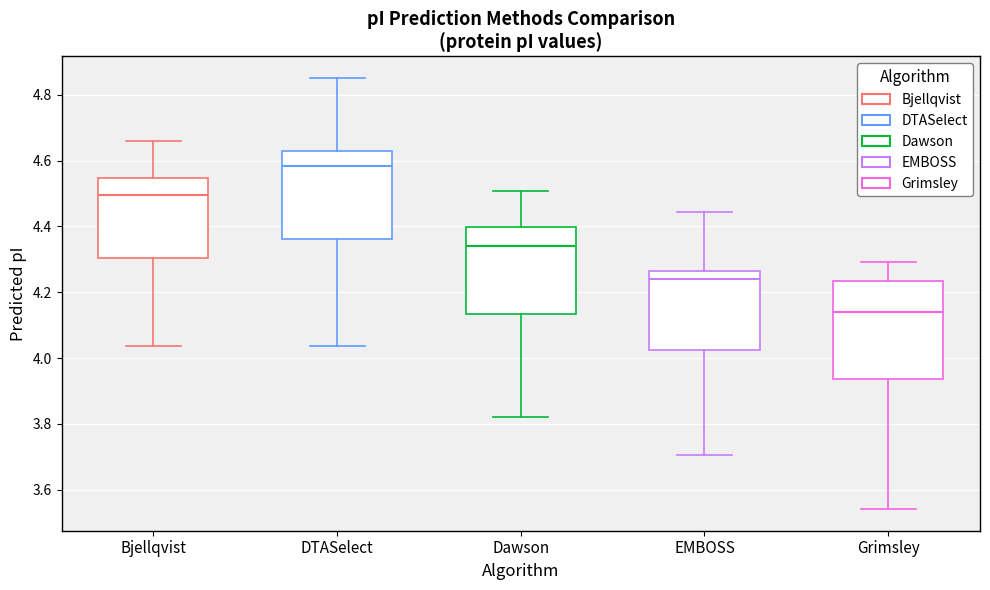

Reading left to right, transcribe this box plot: for each box, give where its median line is, the range the box spans, and where its two whiskers end, as read against the y-axis. The values are not printed on the chart, so give them approximately, as read against the axis.

Bjellqvist: median 4.50, box 4.30 to 4.54, whiskers 4.04 to 4.66
DTASelect: median 4.58, box 4.36 to 4.62, whiskers 4.04 to 4.86
Dawson: median 4.34, box 4.14 to 4.40, whiskers 3.82 to 4.50
EMBOSS: median 4.24, box 4.02 to 4.26, whiskers 3.70 to 4.44
Grimsley: median 4.14, box 3.94 to 4.24, whiskers 3.54 to 4.30